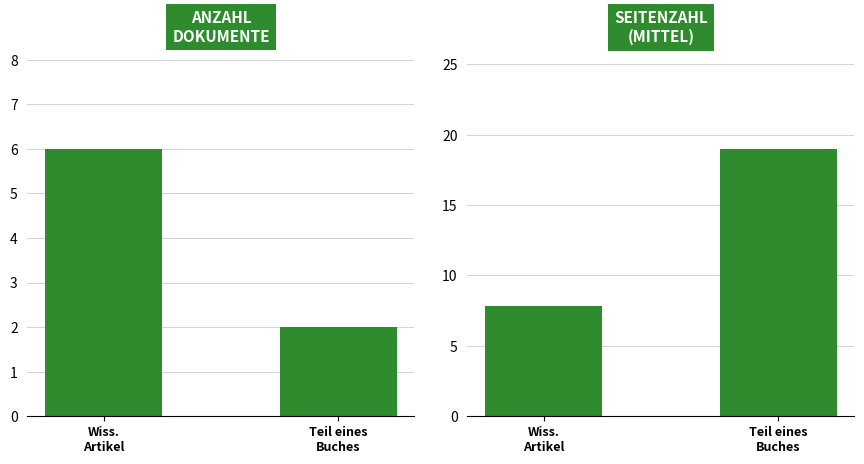

What is the difference between the maximum and minimum values in the Anzahl Dokumente series?

4.0